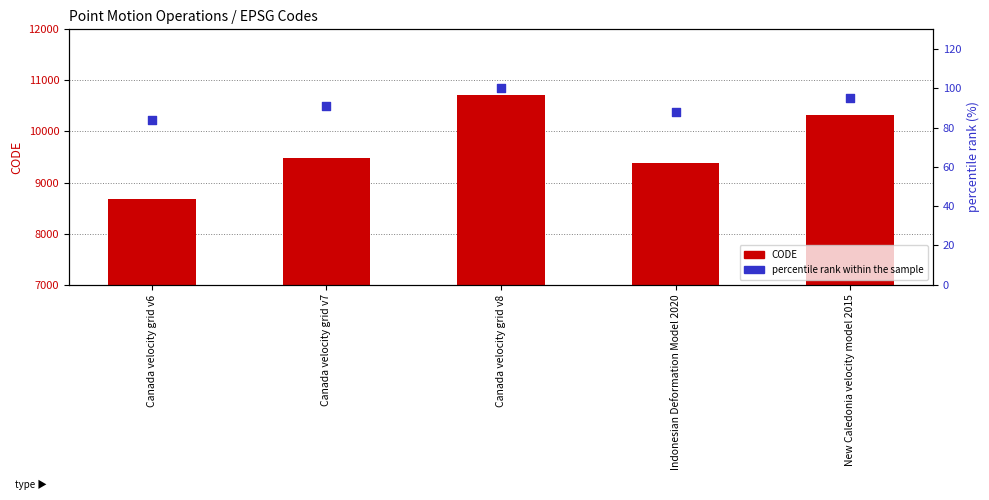

At which category is the sum across all series the highest?

Canada velocity grid v8